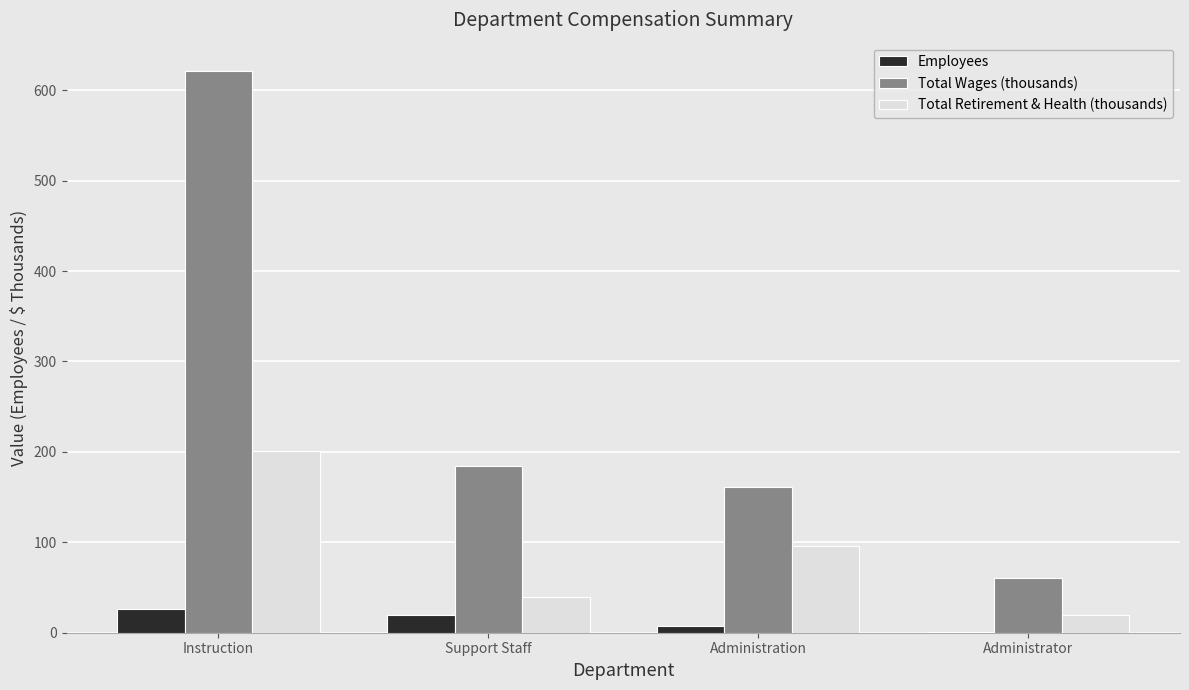

What is the maximum value shown in the chart?

621.6